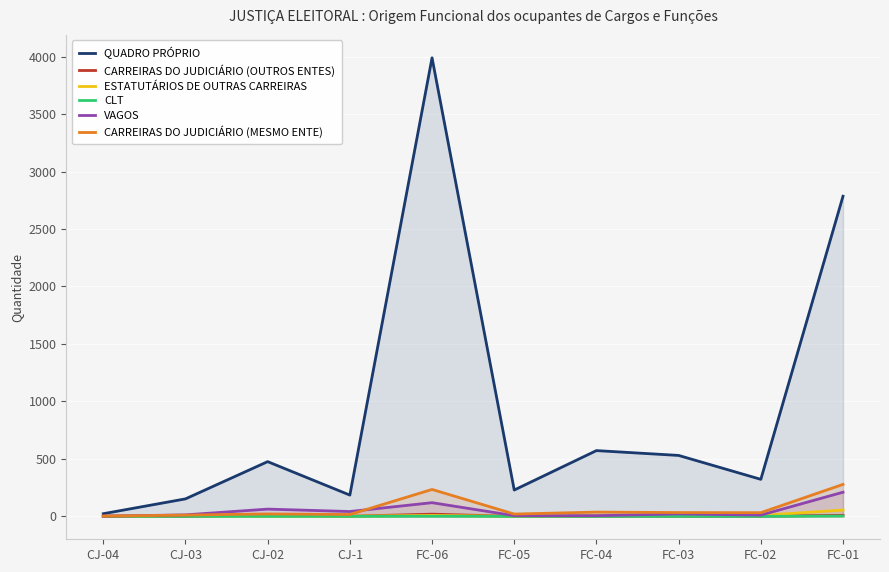

What is the greatest value displayed?

3989